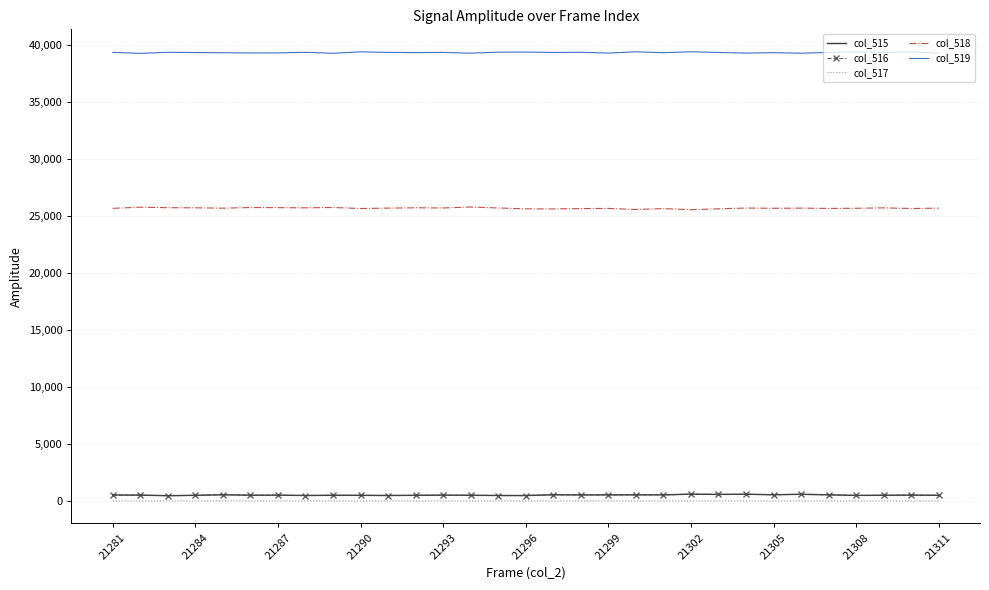

Which series has the largest total across all categories?

col_519